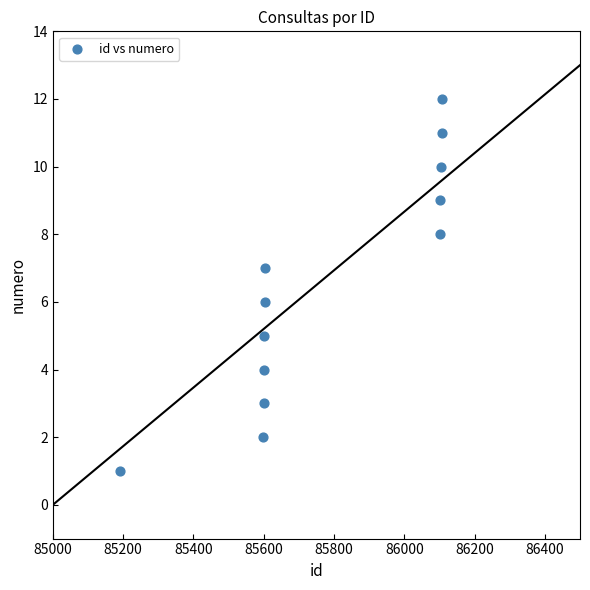

What is the range of X values (max minus min)?

918